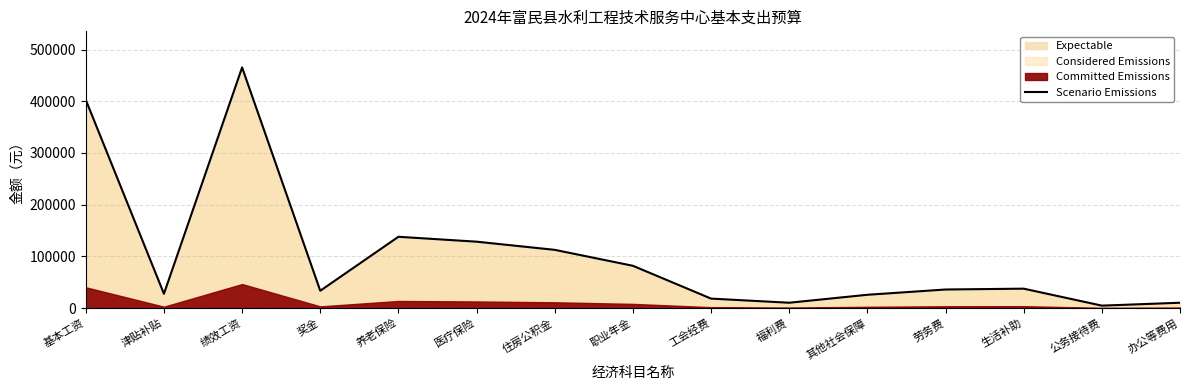

Which label corresponds to the largest value in the chart?

绩效工资